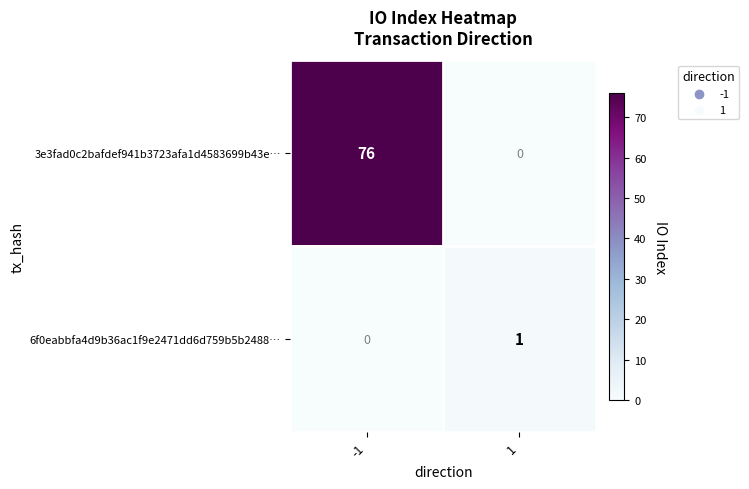

Rank the series by their maximum value, from lowest to highest.

6f0eabbfa4d9b36ac1f9e2471dd6d759b5b2488…, 3e3fad0c2bafdef941b3723afa1d4583699b43e…